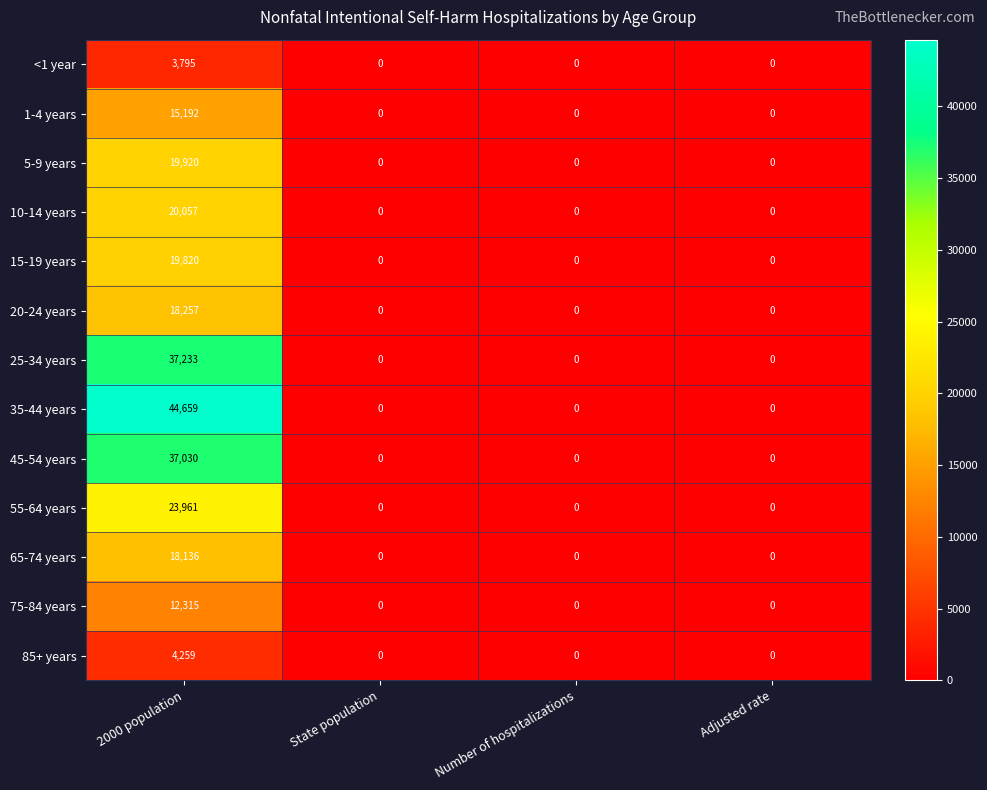

Count the 75-84 years values in the range 0 to 12315.

4